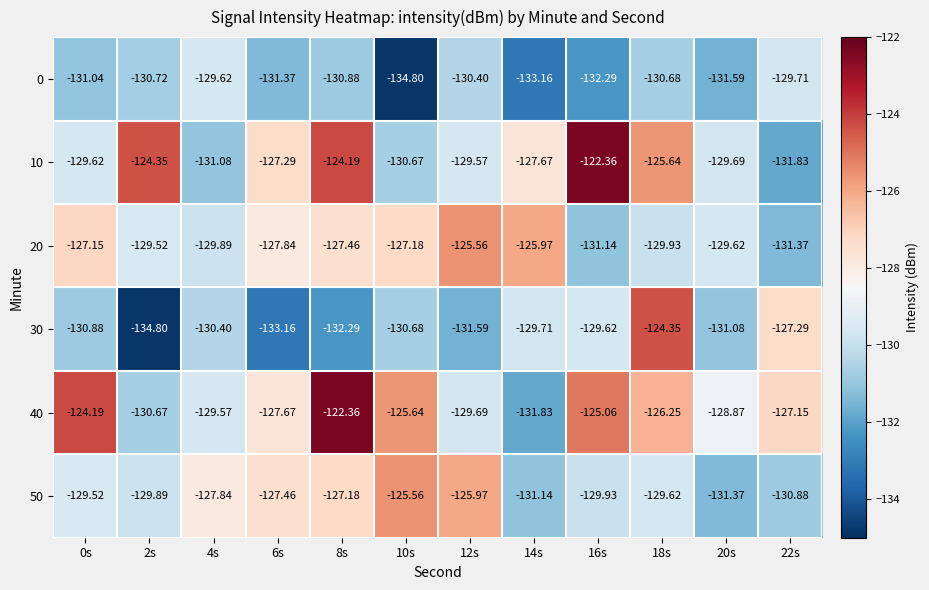

Is the value of 20 at 6s greater than the value of 40 at 20s?

Yes